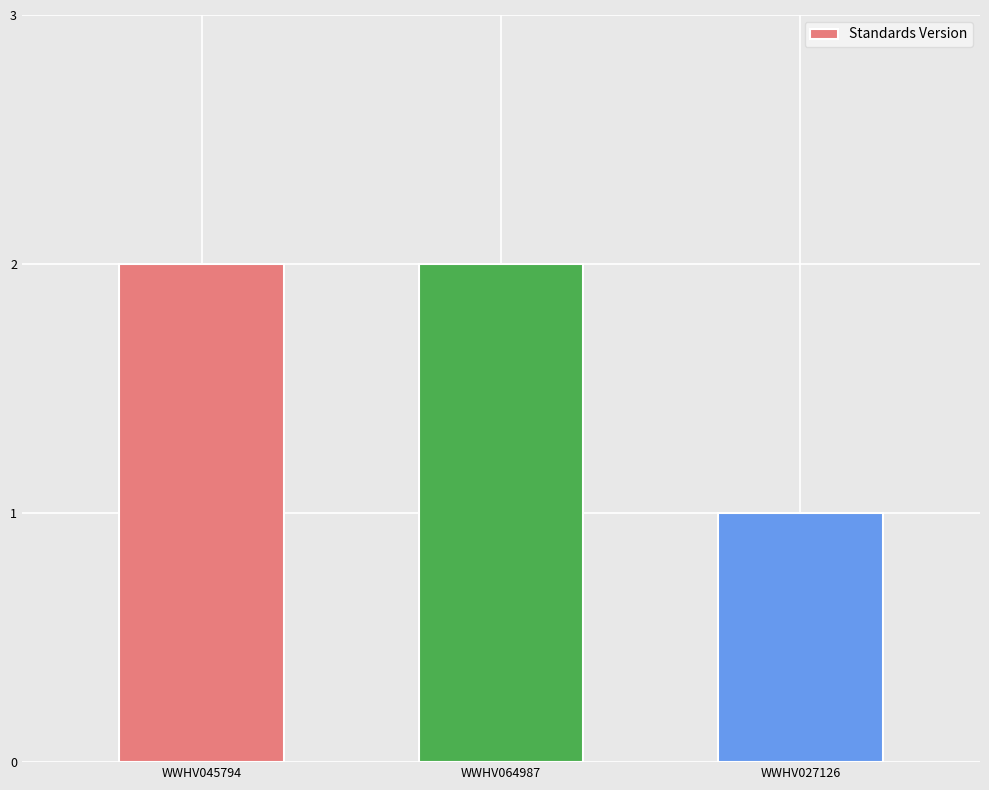

Does the chart contain any negative values?

No